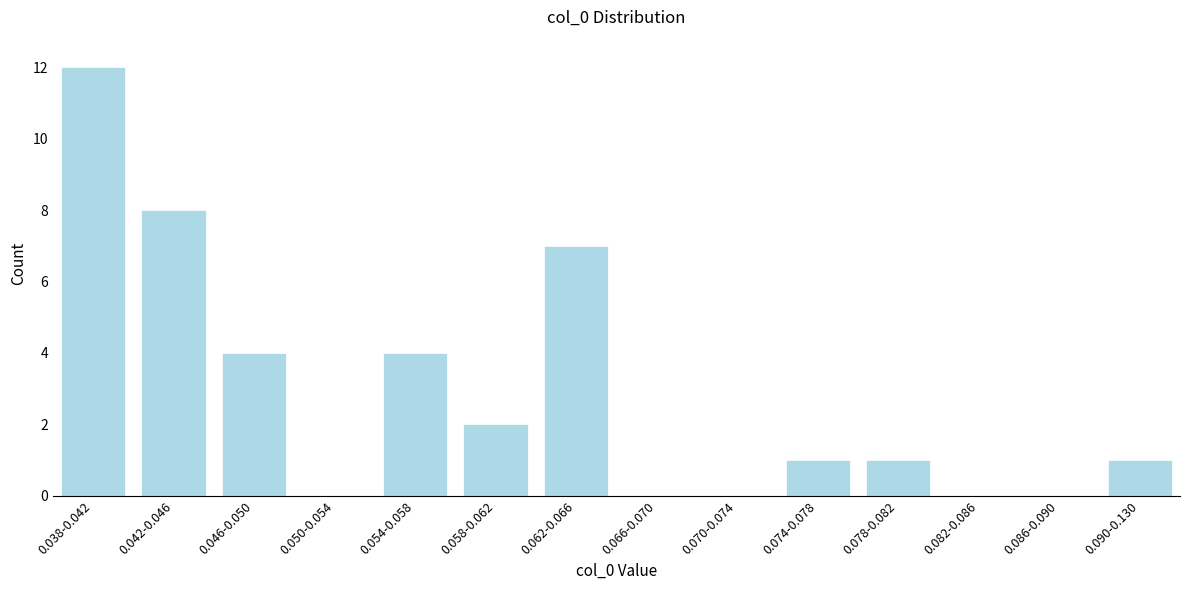

Reading right to left, transcribe all the data shown in this chart.

0.090-0.130=1	0.086-0.090=0	0.082-0.086=0	0.078-0.082=1	0.074-0.078=1	0.070-0.074=0	0.066-0.070=0	0.062-0.066=7	0.058-0.062=2	0.054-0.058=4	0.050-0.054=0	0.046-0.050=4	0.042-0.046=8	0.038-0.042=12